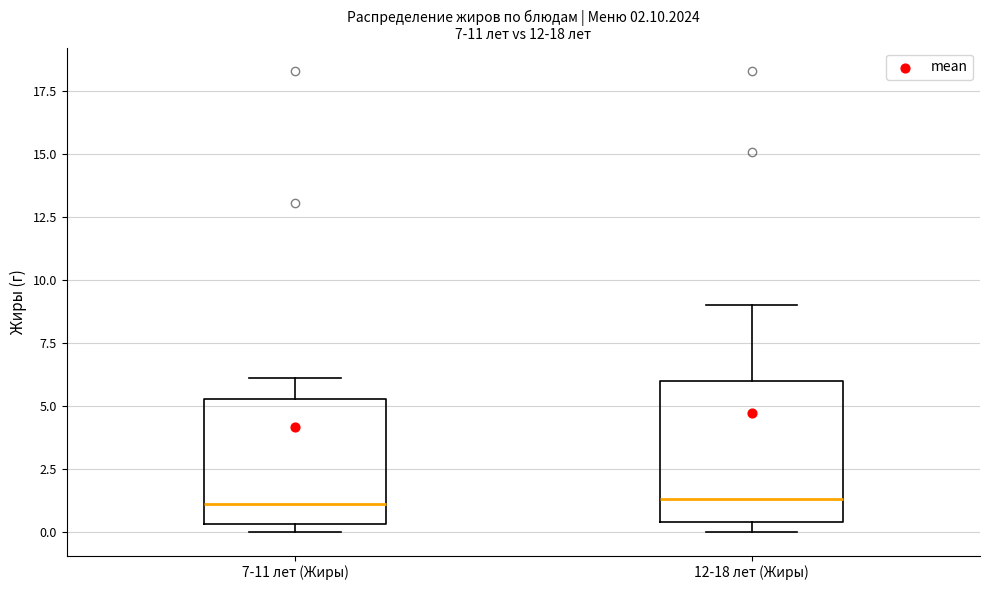

Which box is the tallest, from its lower edge to its upper edge?

12-18 лет (Жиры)